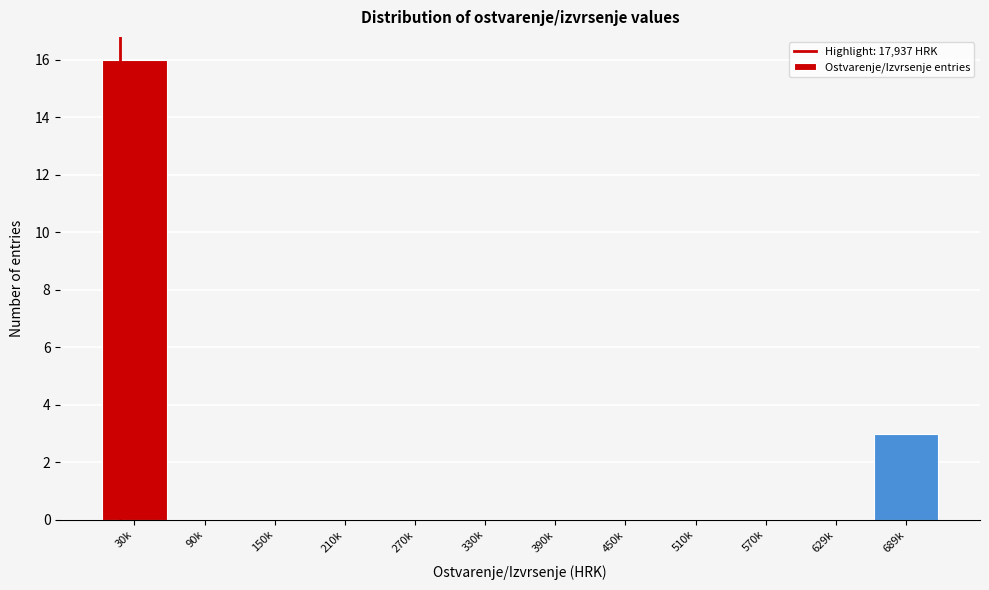

Reading left to right, what are all the values shown in this chart?

30k=16	90k=0	150k=0	210k=0	270k=0	330k=0	390k=0	450k=0	510k=0	570k=0	629k=0	689k=3